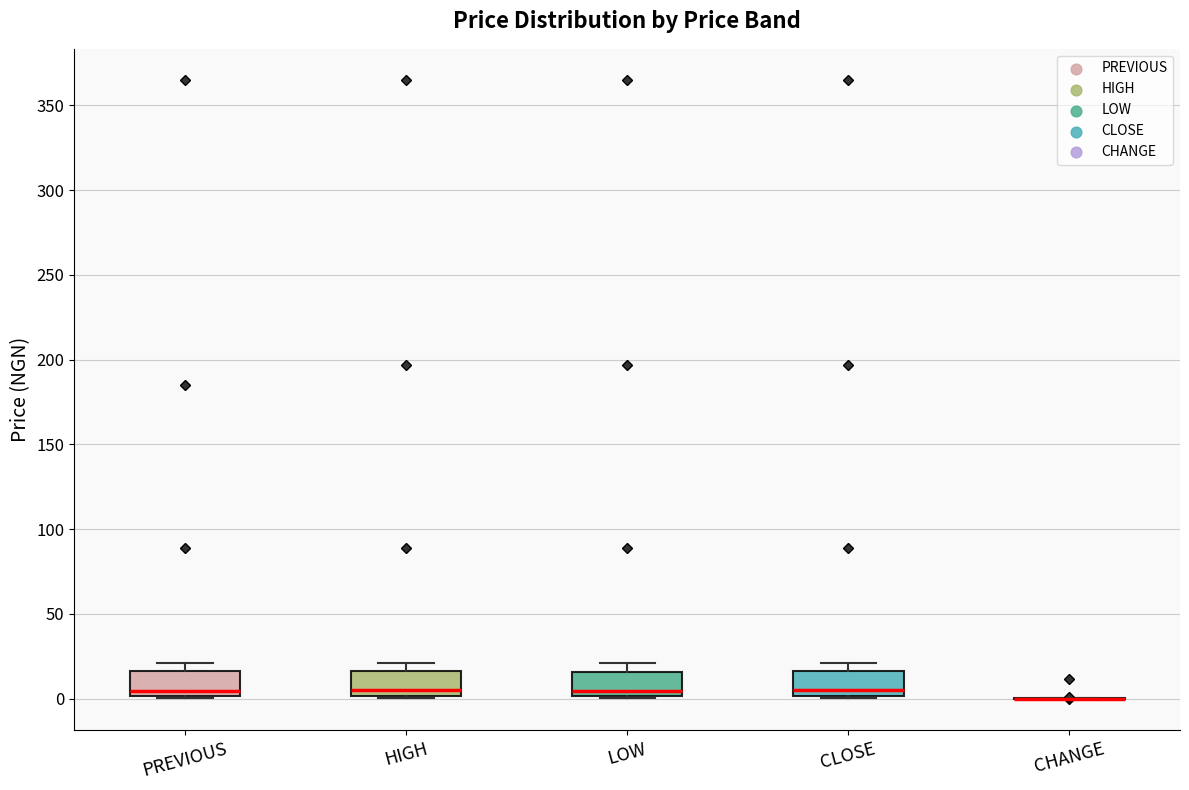

Reading left to right, read every box against the y-axis: the position of its median line, the range the box covers, and the ends of its whiskers. The values are not printed on the chart, so give them approximately, as read against the axis.

PREVIOUS: median 5, box 0 to 15, whiskers 0 to 20
HIGH: median 5, box 0 to 15, whiskers 0 to 20
LOW: median 5, box 0 to 15, whiskers 0 to 20
CLOSE: median 5, box 0 to 15, whiskers 0 to 20
CHANGE: box collapsed to a line at 0, whiskers 0 to 0